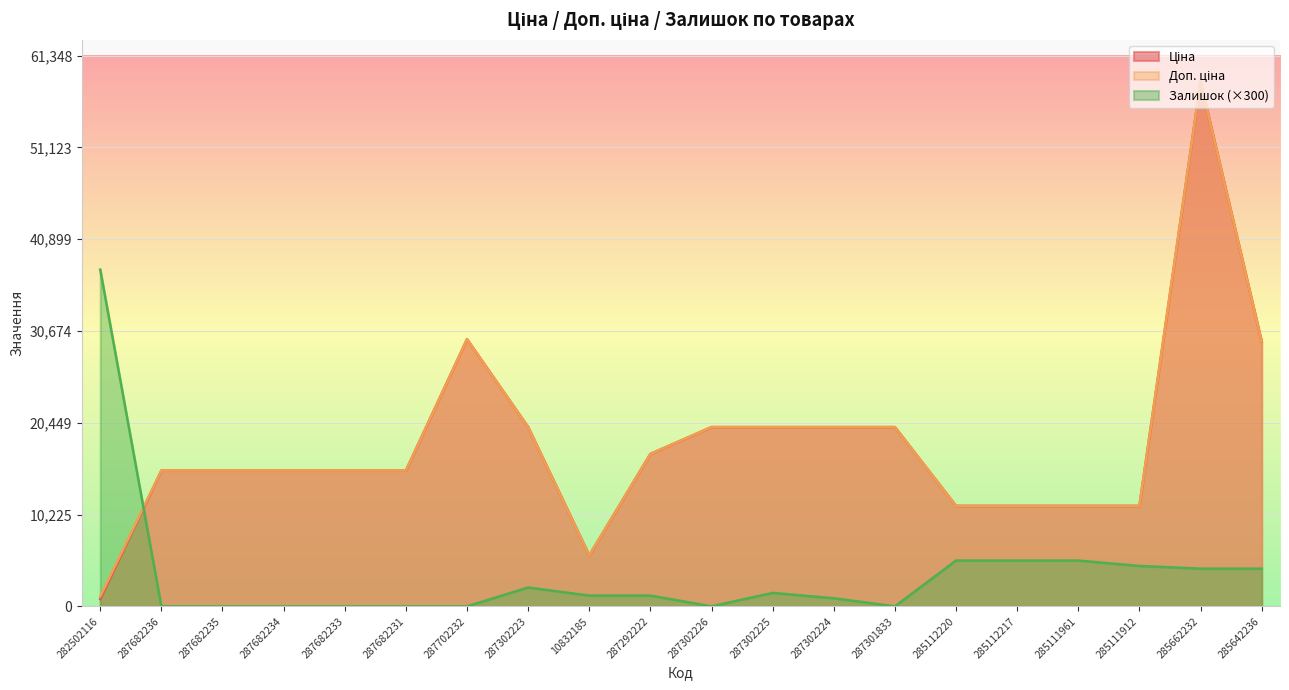

True or false: Ціна has a value of 16976.3 at 287292222.

True